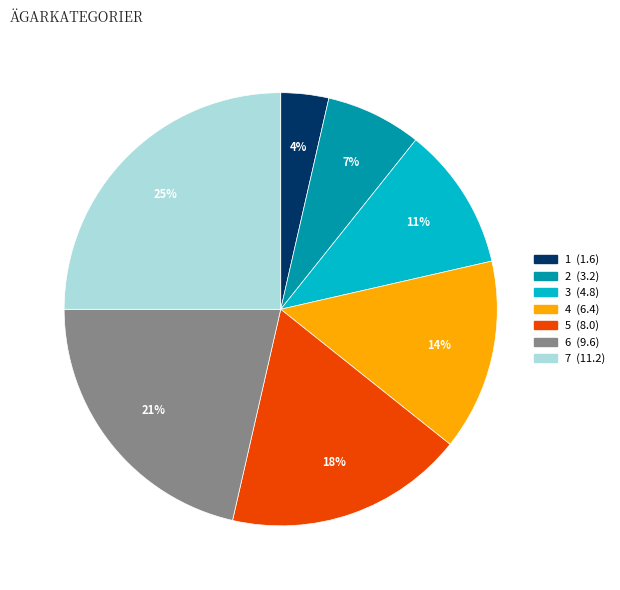

Is 6 the majority of the pie?

No